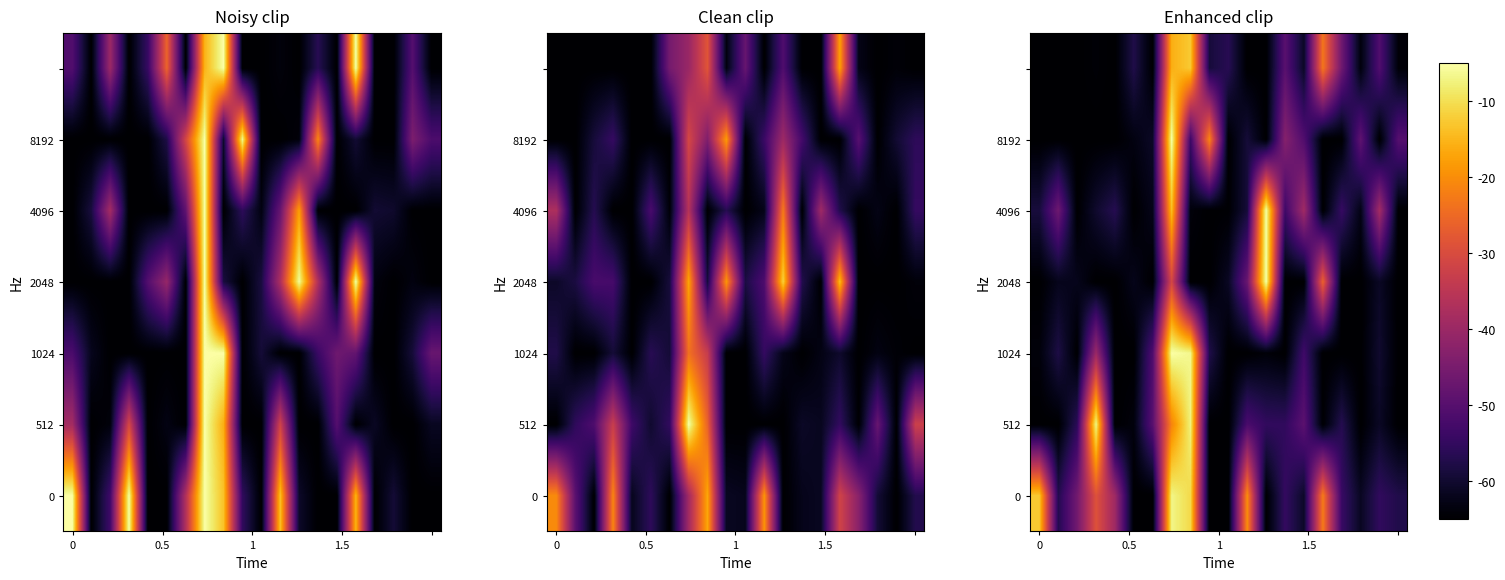

What is the total value across all series at 7?

-98.5